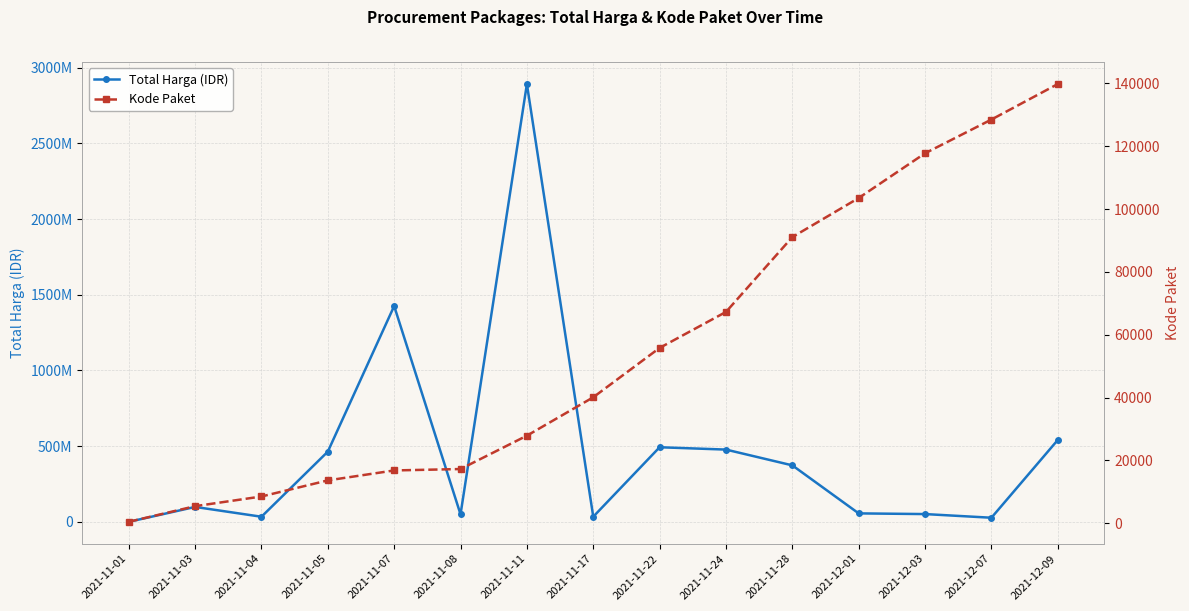

What is the label of the 12th point from the left?

2021-12-01